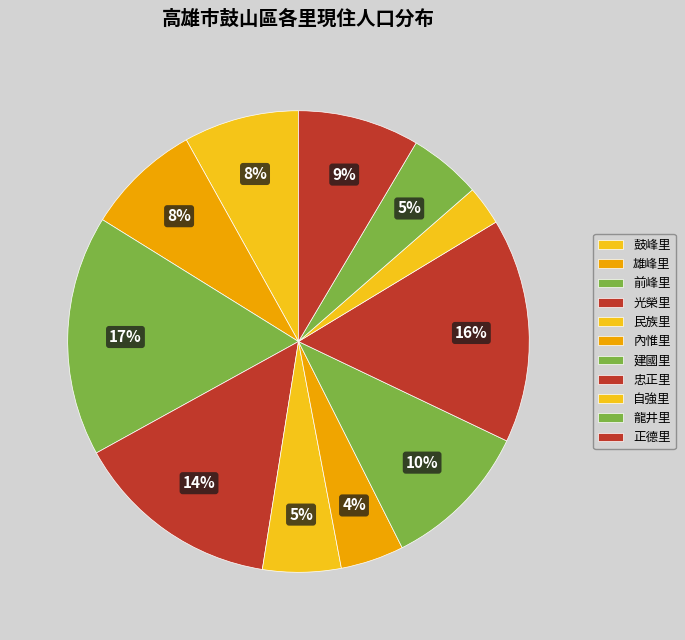

Does 正德里 account for over 50% of the chart?

No